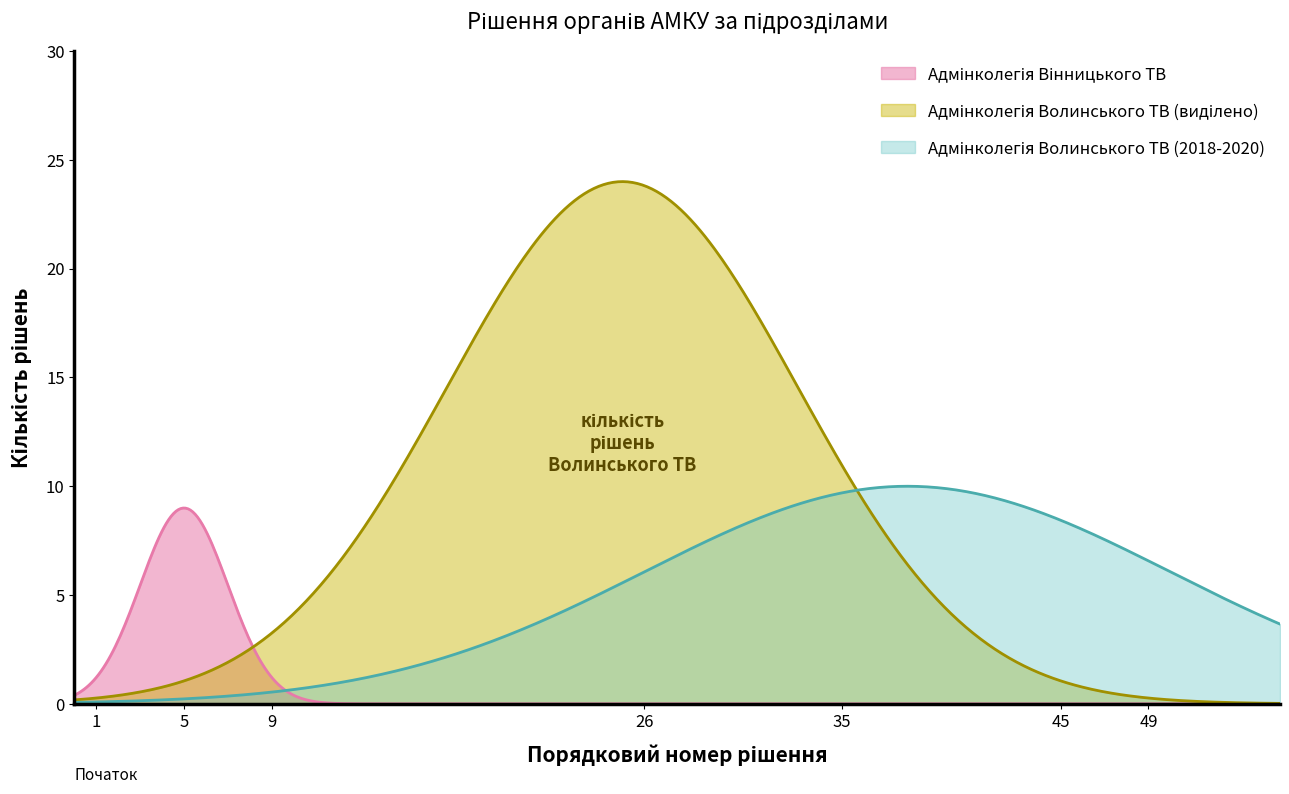

How many lines are shown in the chart?

3